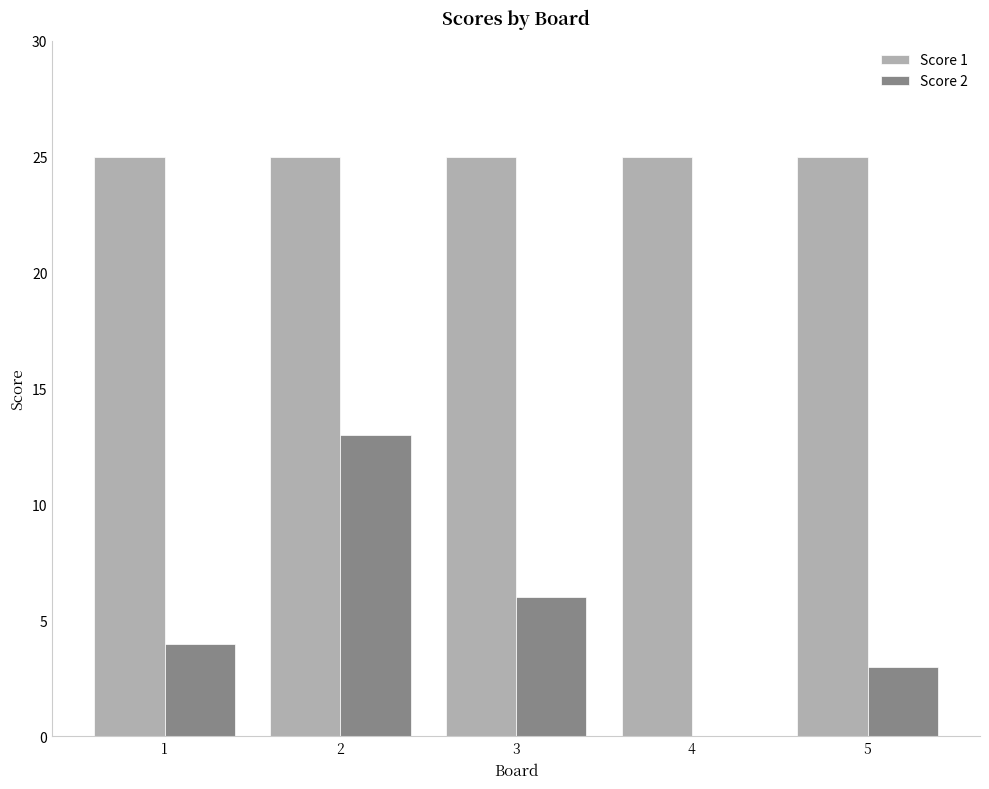

At which category is the sum across all series the highest?

2